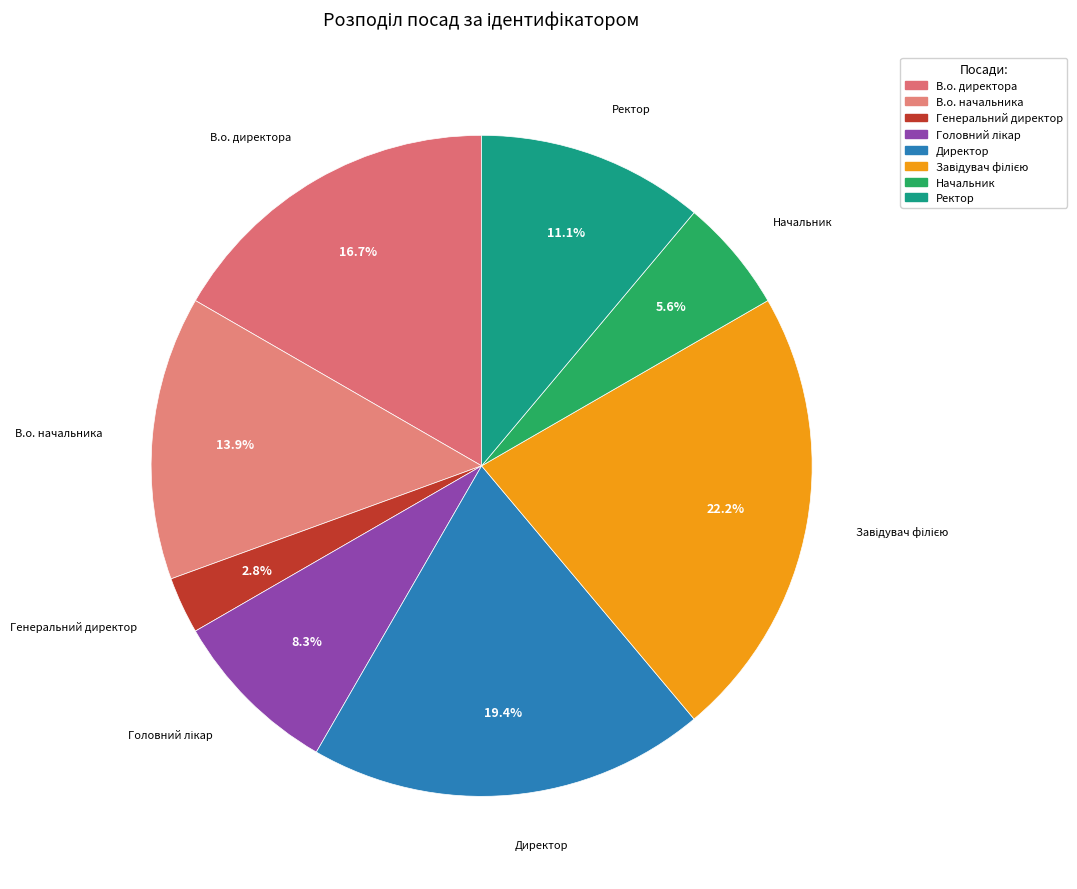

Count the number of slices in the pie.

8